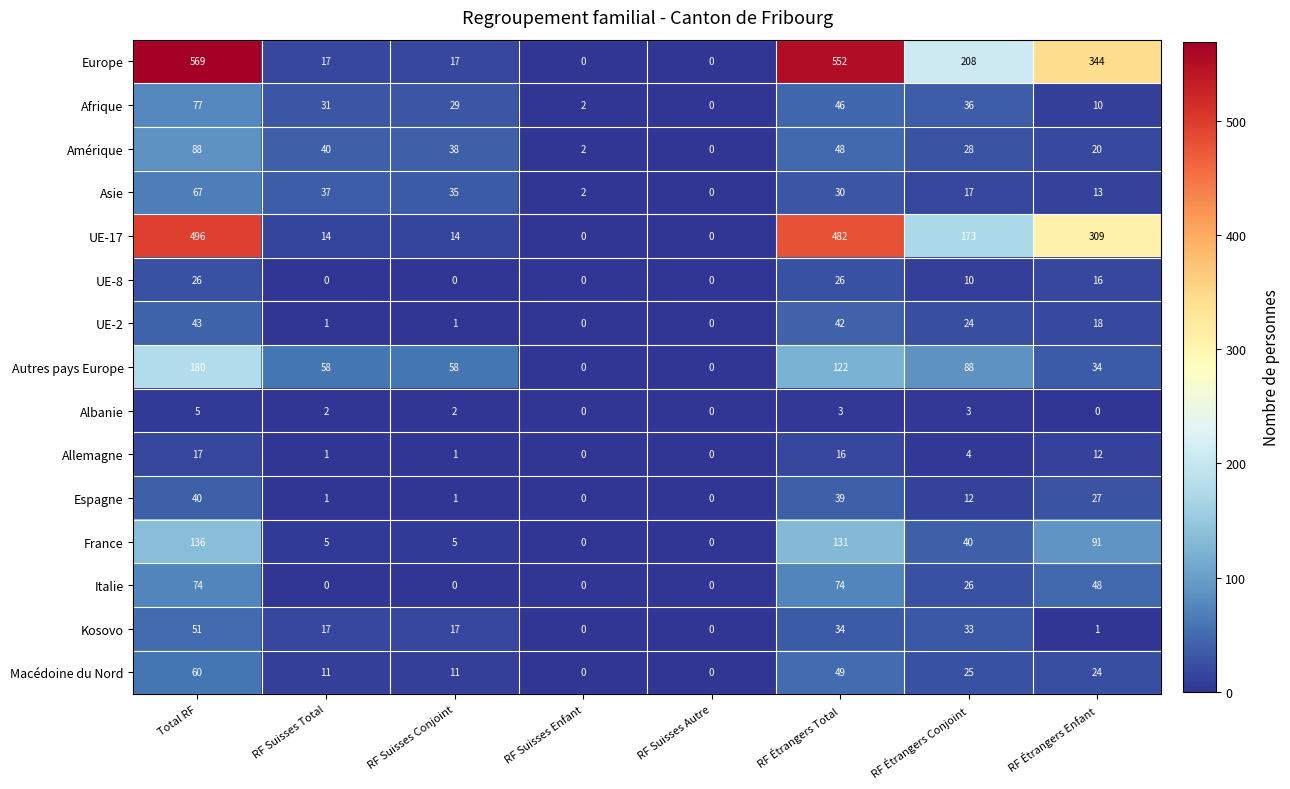

Which series changed the most between RF Suisses Total and RF Suisses Autre?

Autres pays Europe